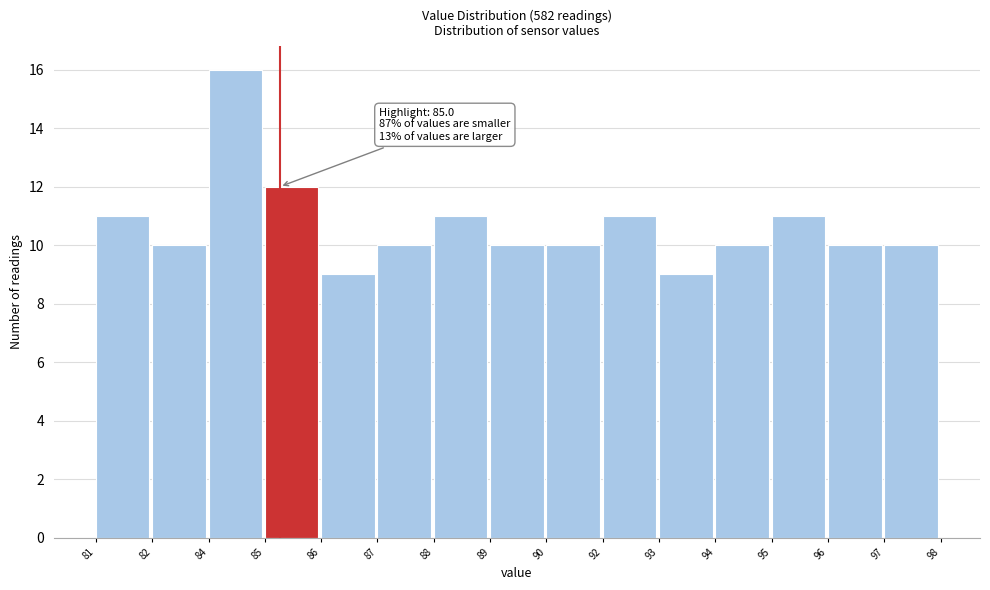

Reading left to right, what are all the values shown in this chart?

81=11	82=10	84=16	85=12	86=9	87=10	88=11	89=10	90=10	92=11	93=9	94=10	95=11	96=10	97=10